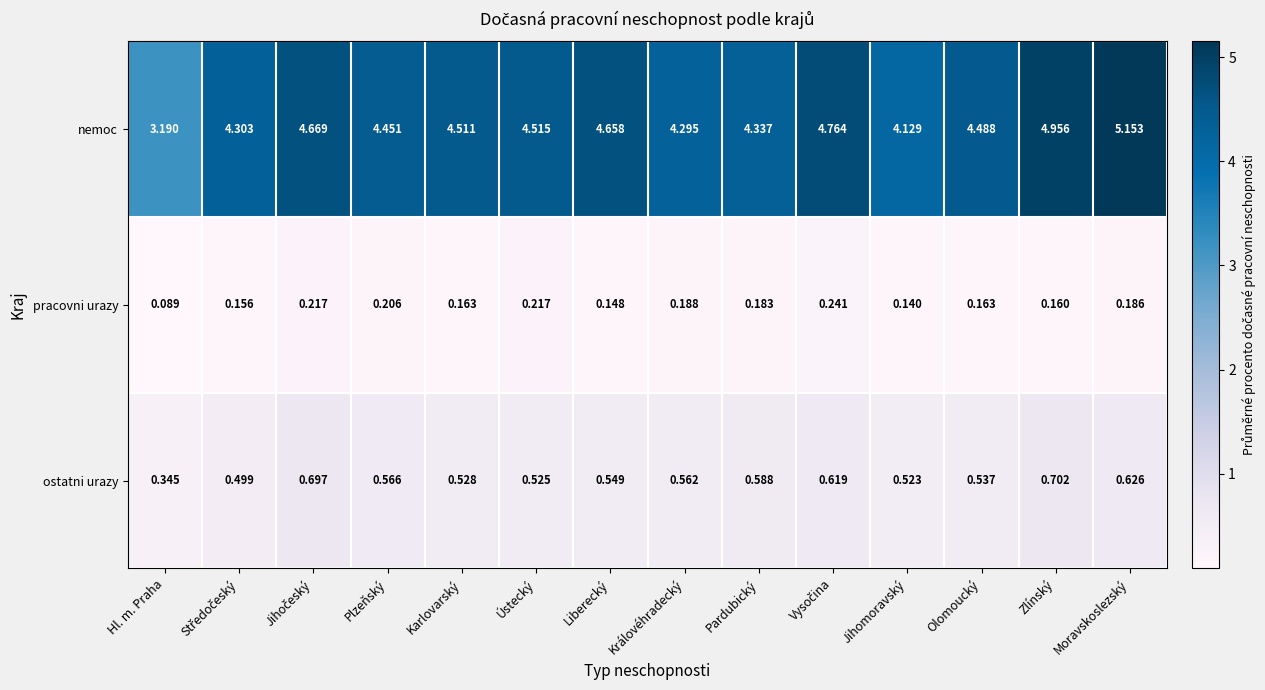

Which series changed the most between Olomoucký and Zlínský?

nemoc